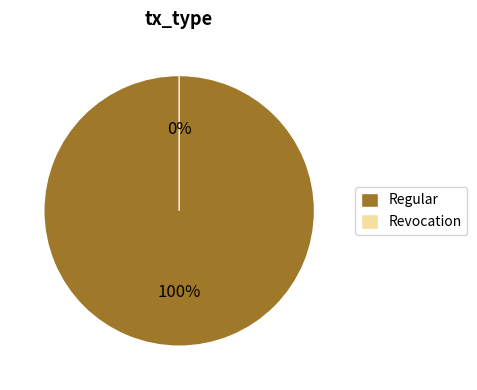

To the nearest percent, what portion does Regular represent?

100%